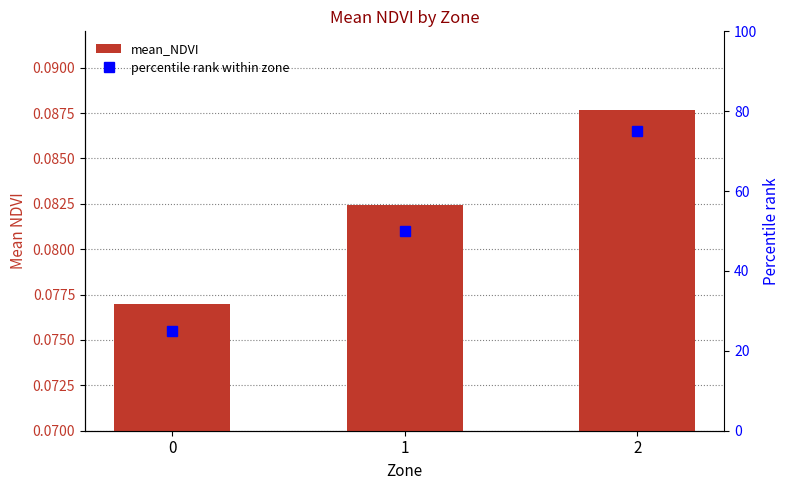

Which series has the largest total across all categories?

percentile rank within zone